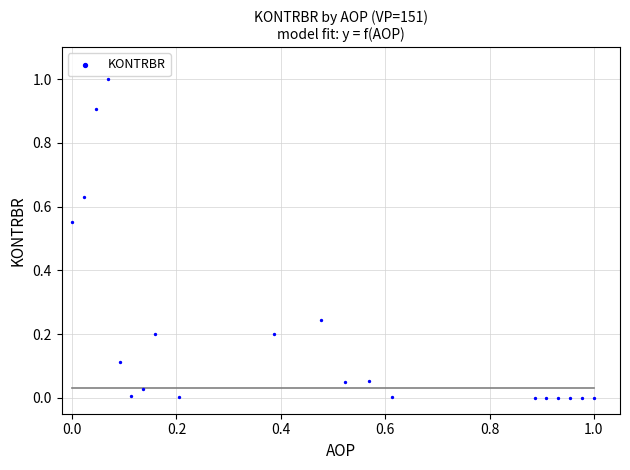

What is the range of Y values (max minus min)?

1.0